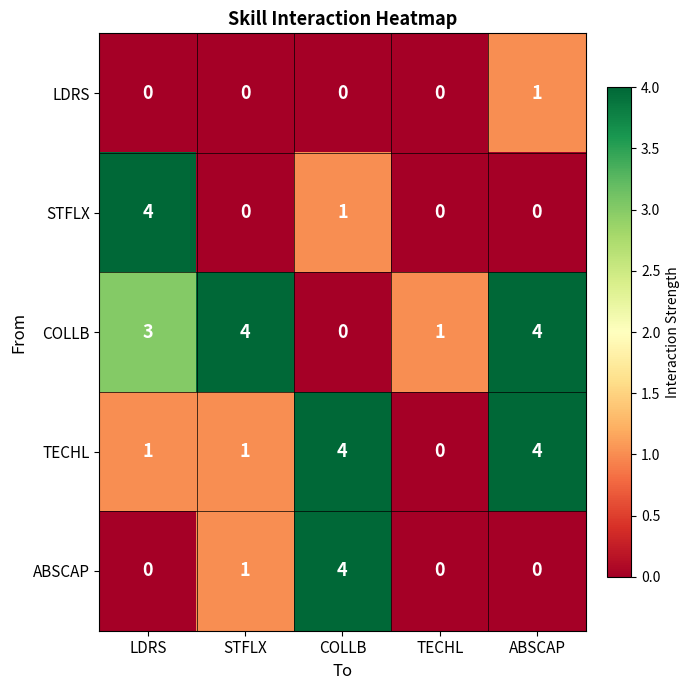

Reading left to right, extract all data points from this chart.

LDRS: LDRS=0	STFLX=0	COLLB=0	TECHL=0	ABSCAP=1
STFLX: LDRS=4	STFLX=0	COLLB=1	TECHL=0	ABSCAP=0
COLLB: LDRS=3	STFLX=4	COLLB=0	TECHL=1	ABSCAP=4
TECHL: LDRS=1	STFLX=1	COLLB=4	TECHL=0	ABSCAP=4
ABSCAP: LDRS=0	STFLX=1	COLLB=4	TECHL=0	ABSCAP=0